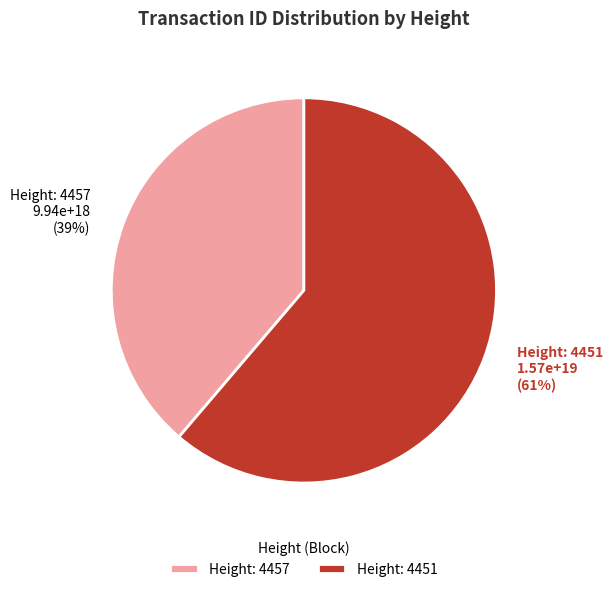

Which has a higher value, Height: 4457 or Height: 4451?

Height: 4451